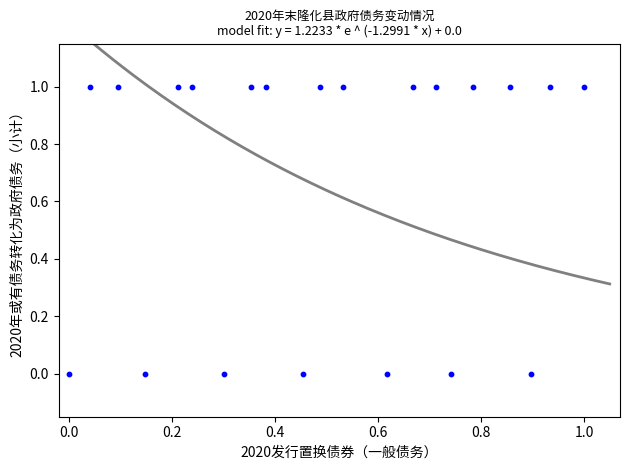

How many data points are displayed?

21